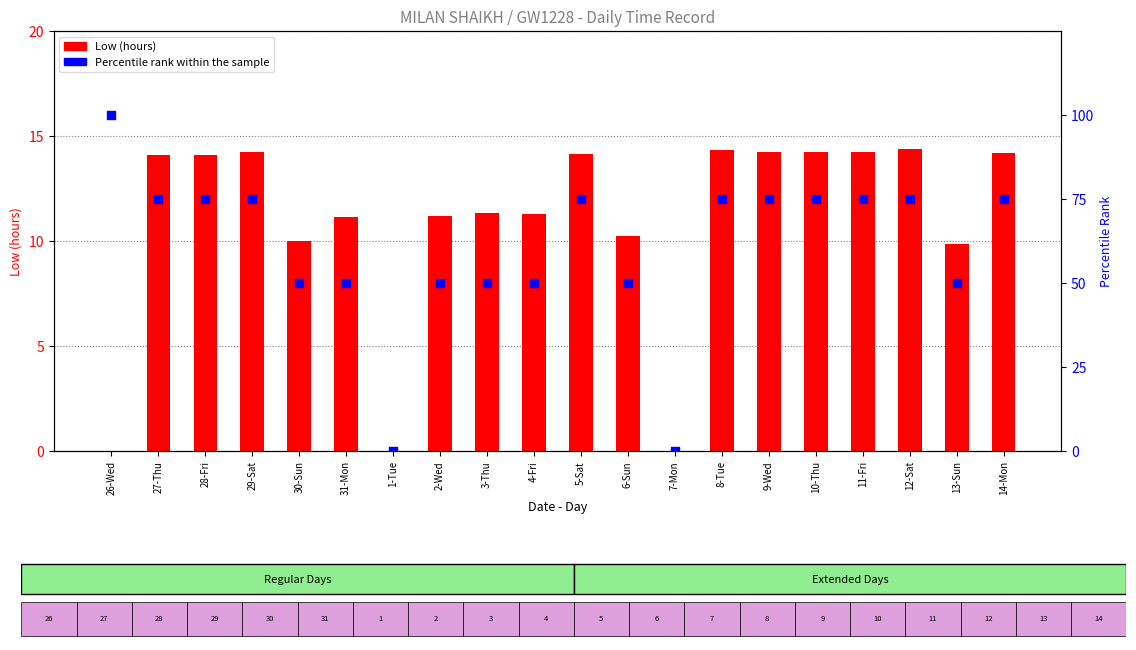

At how many categories does at least one series exceed 70?

11